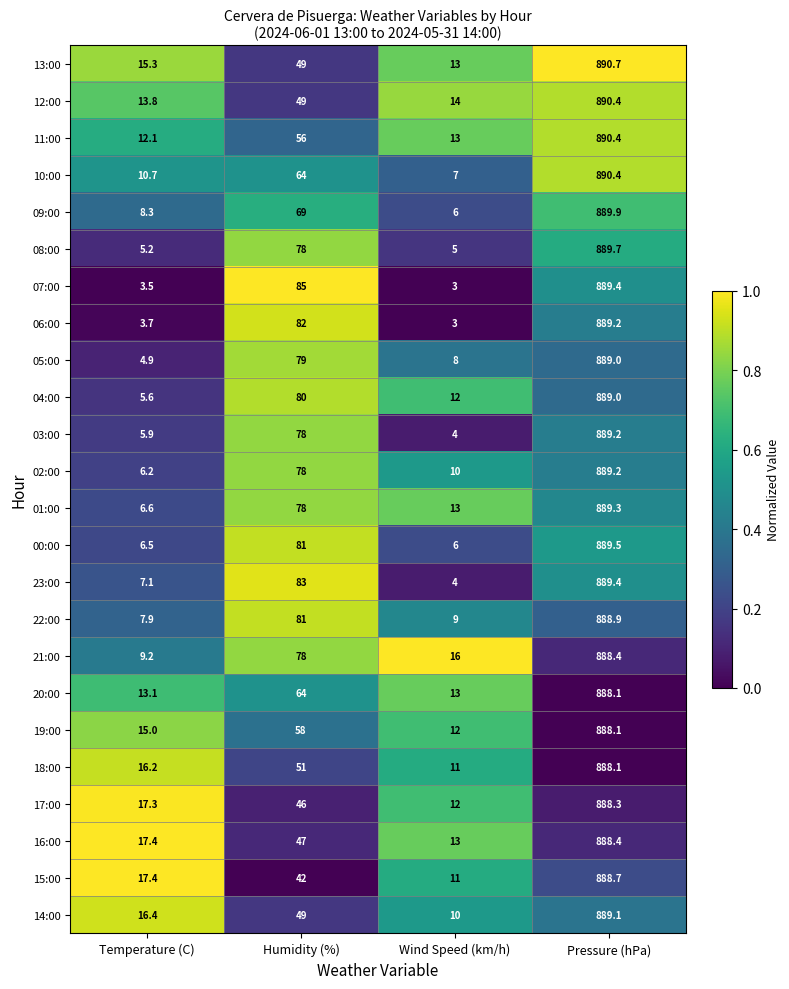

What is the difference between the maximum and minimum values in the 23:00 series?

885.4